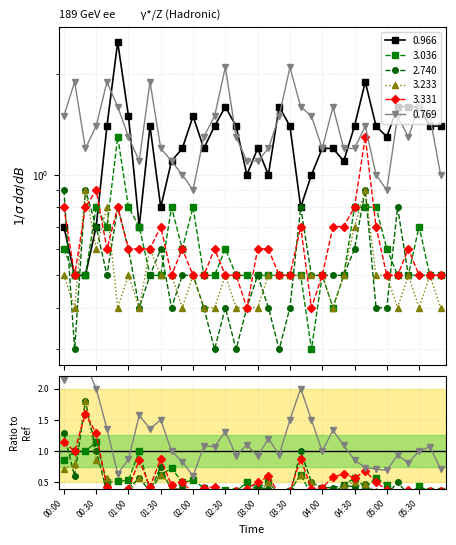

Which series has the widest spread of values?

0.966